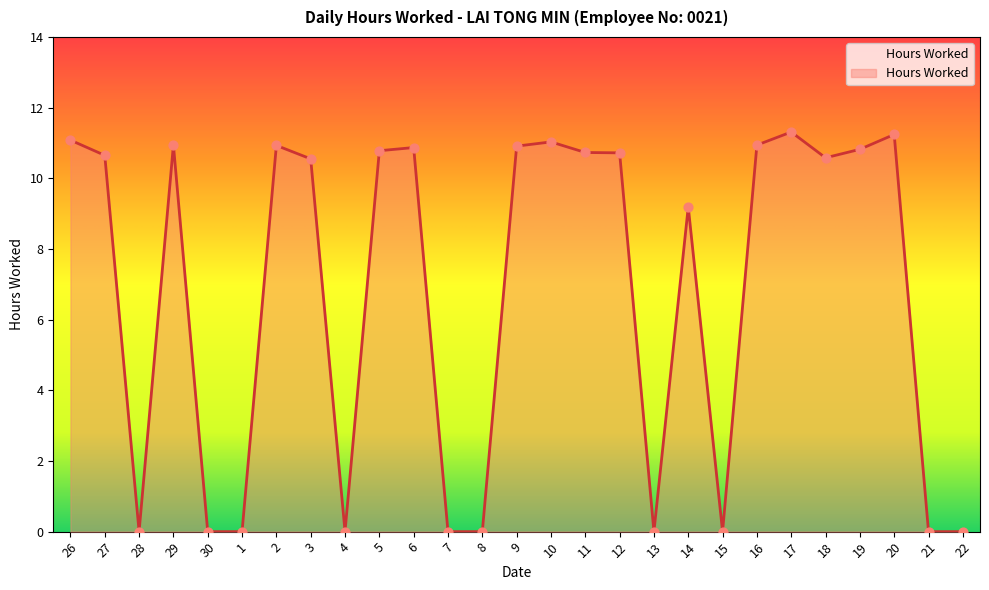

Between 20 and 12, which is larger?

20